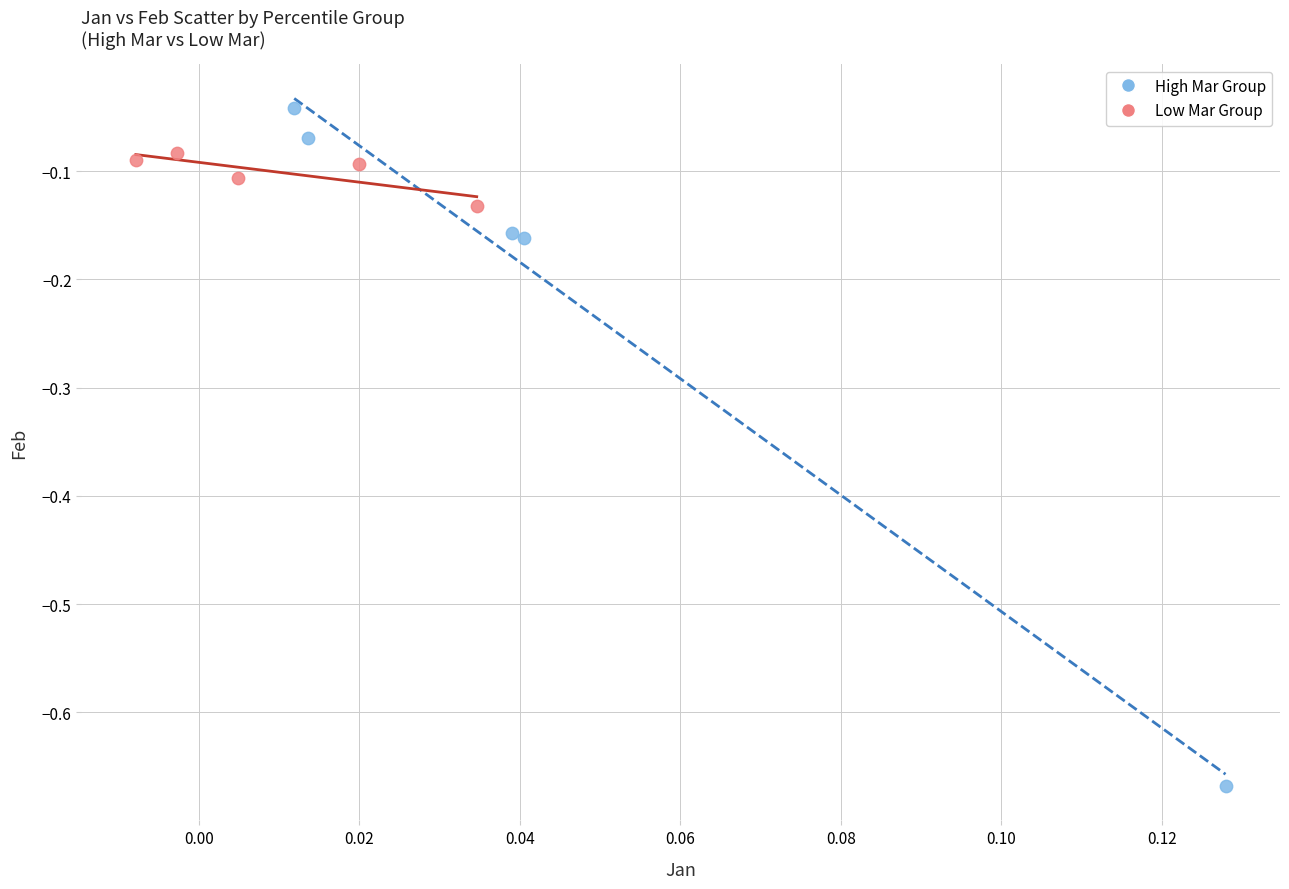

Which series has the widest spread of Y values?

High Mar Group